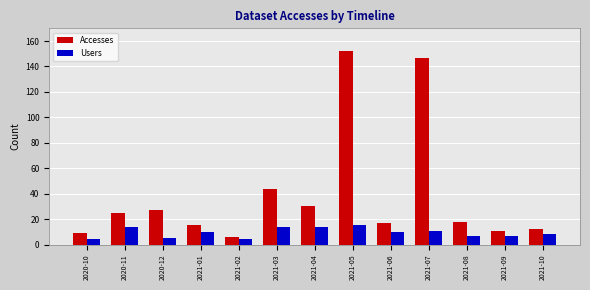

What is the minimum value for Users?

4